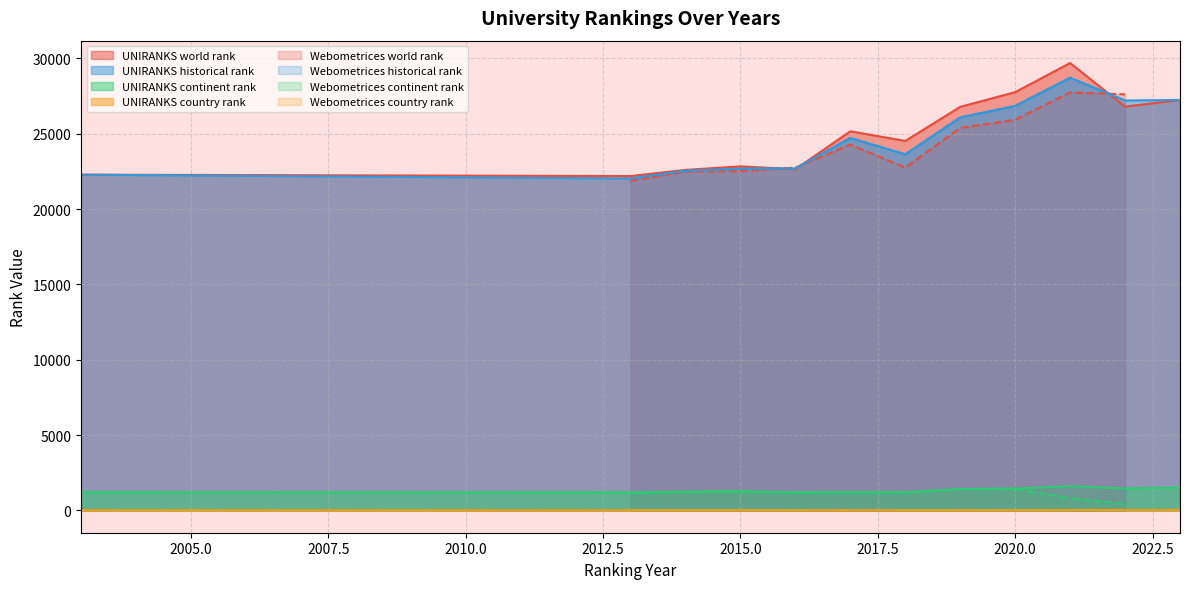

The world rank series shows 22647.0 at 2016. True or false?

True